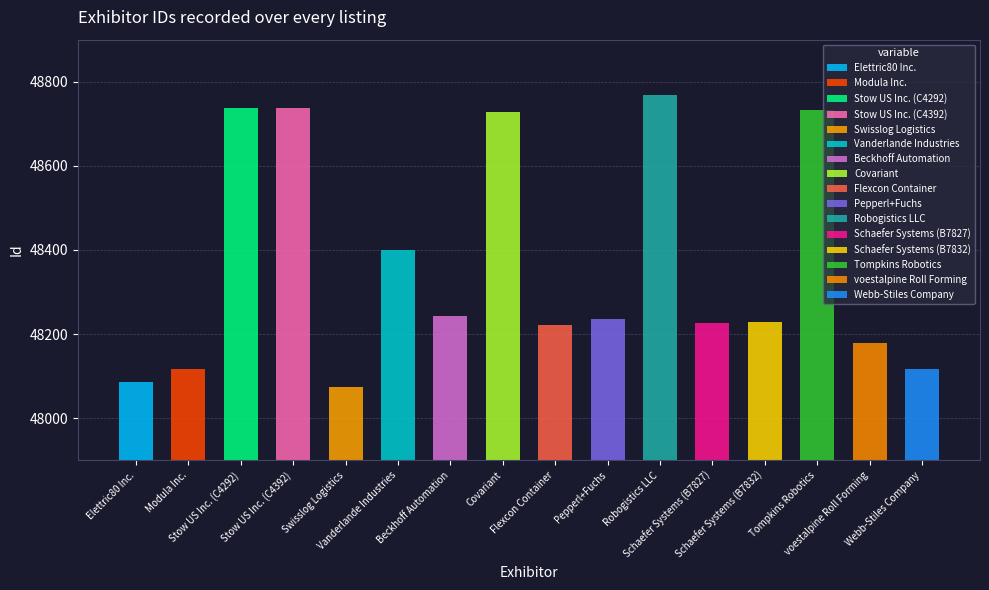

The chart shows a value of 48180 at voestalpine Roll Forming. True or false?

True